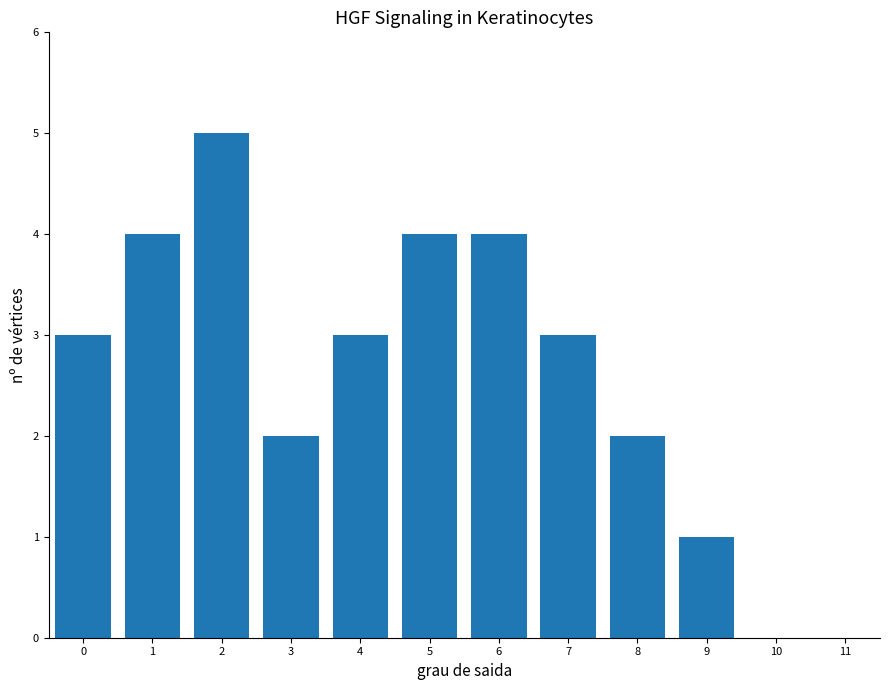

Reading left to right, list all the values displayed in this chart.

0=3	1=4	2=5	3=2	4=3	5=4	6=4	7=3	8=2	9=1	10=0	11=0